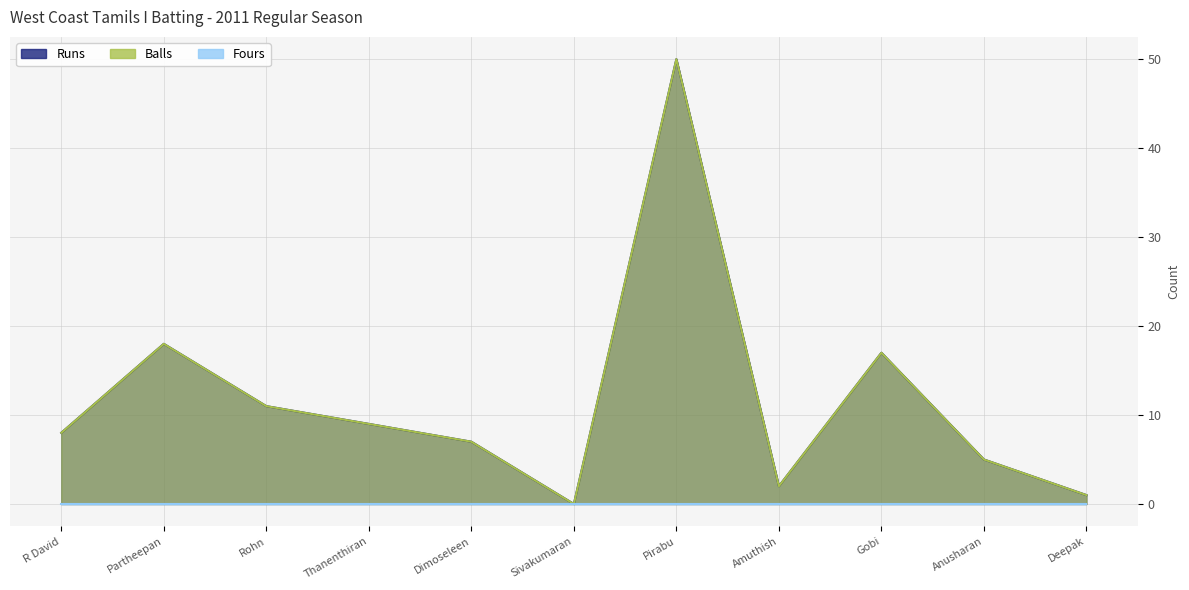

What is the label of the 11th point from the right?

R David